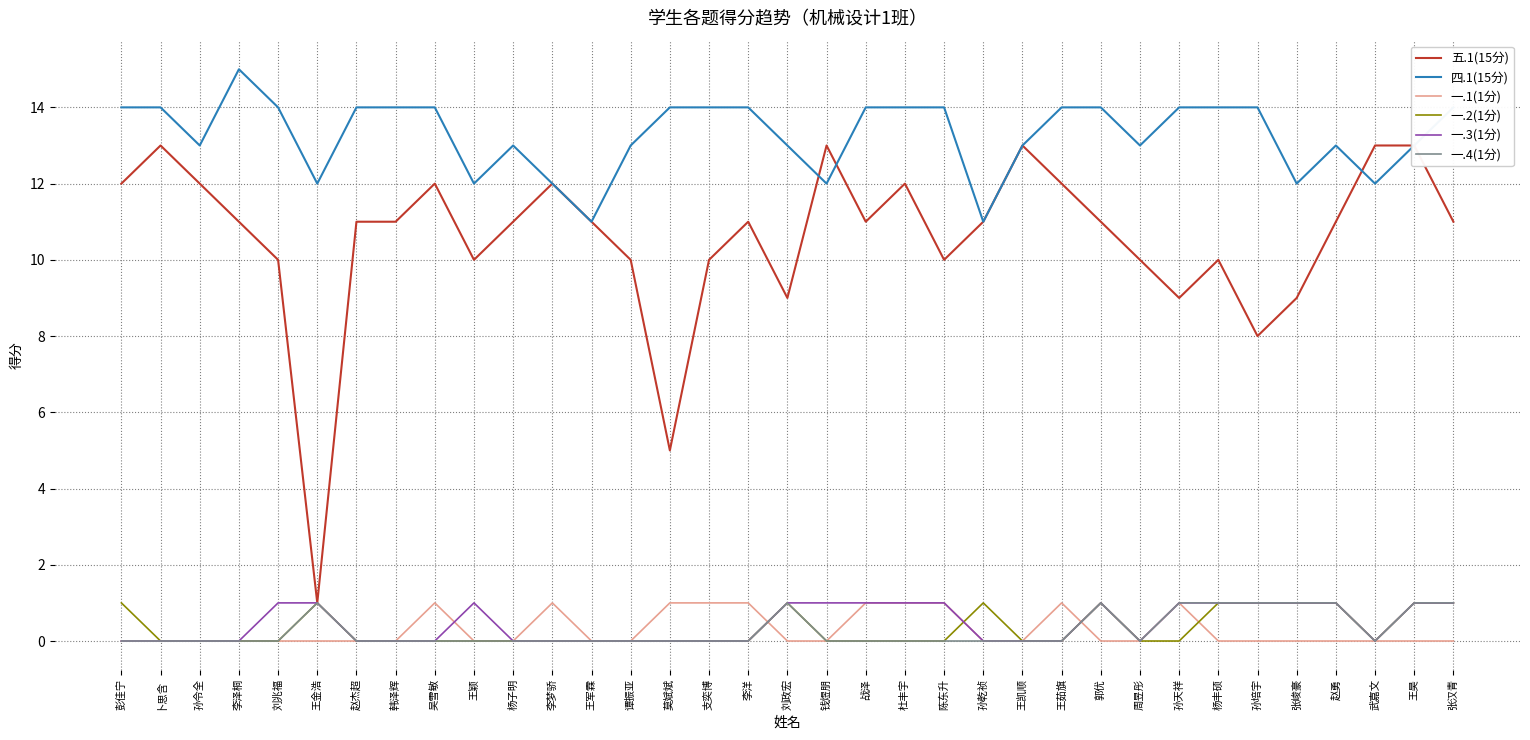

Is the value of 一.4(1分) at 王昊 greater than the value of 四.1(15分) at 王昊?

No